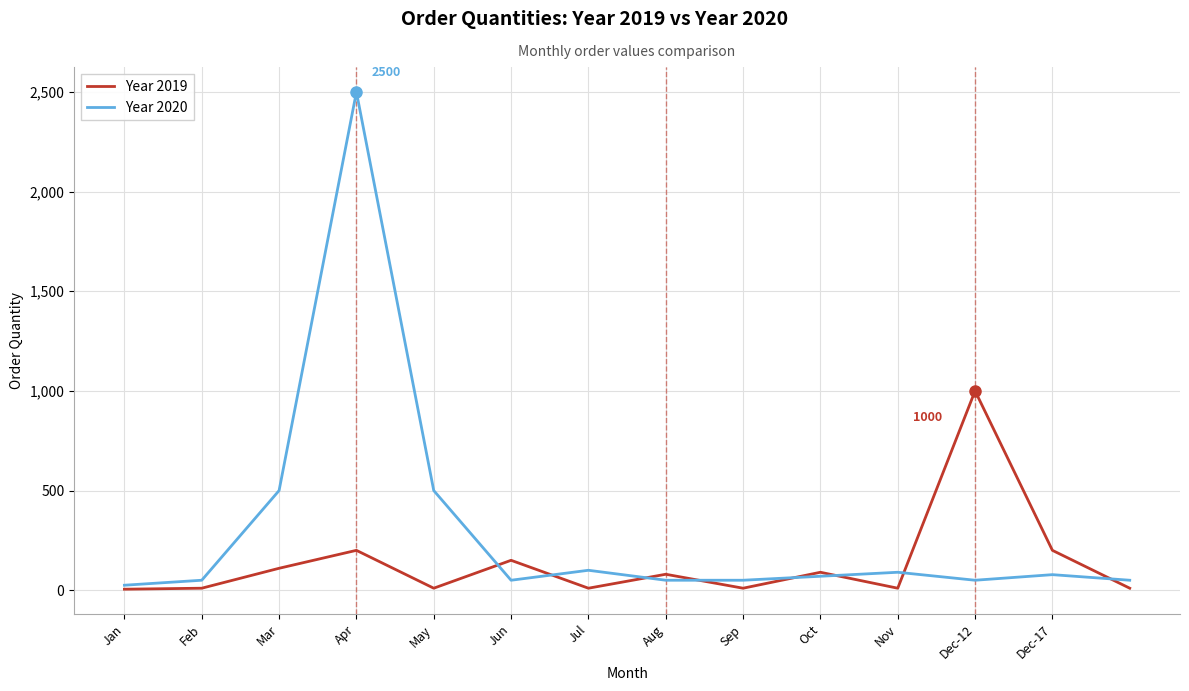

Which series has the largest total across all categories?

Year 2020